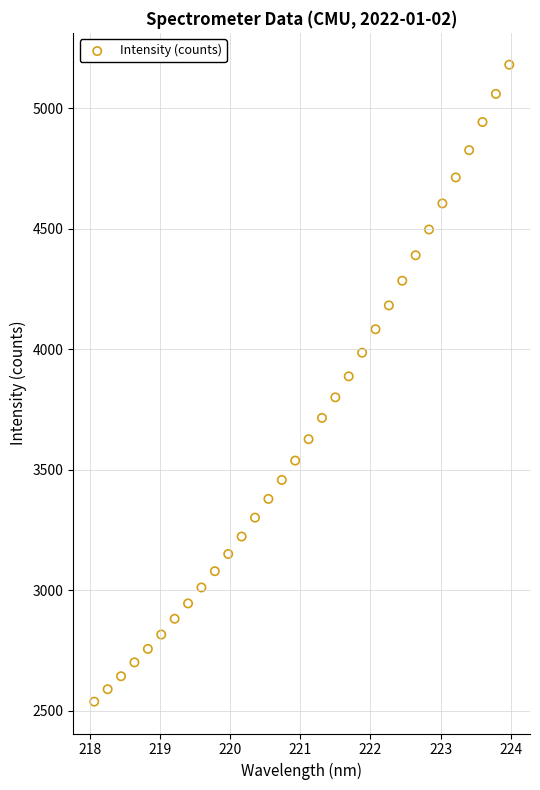

What is the range of Y values (max minus min)?

2643.1